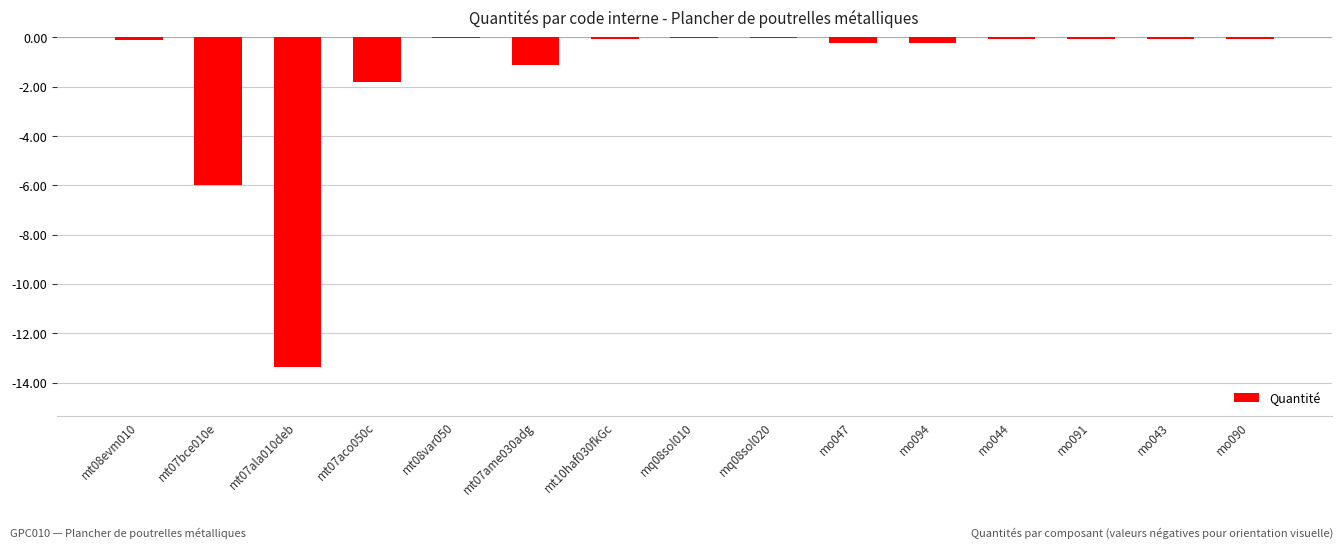

What is the difference between the values at mq08sol020 and mo047?

0.2